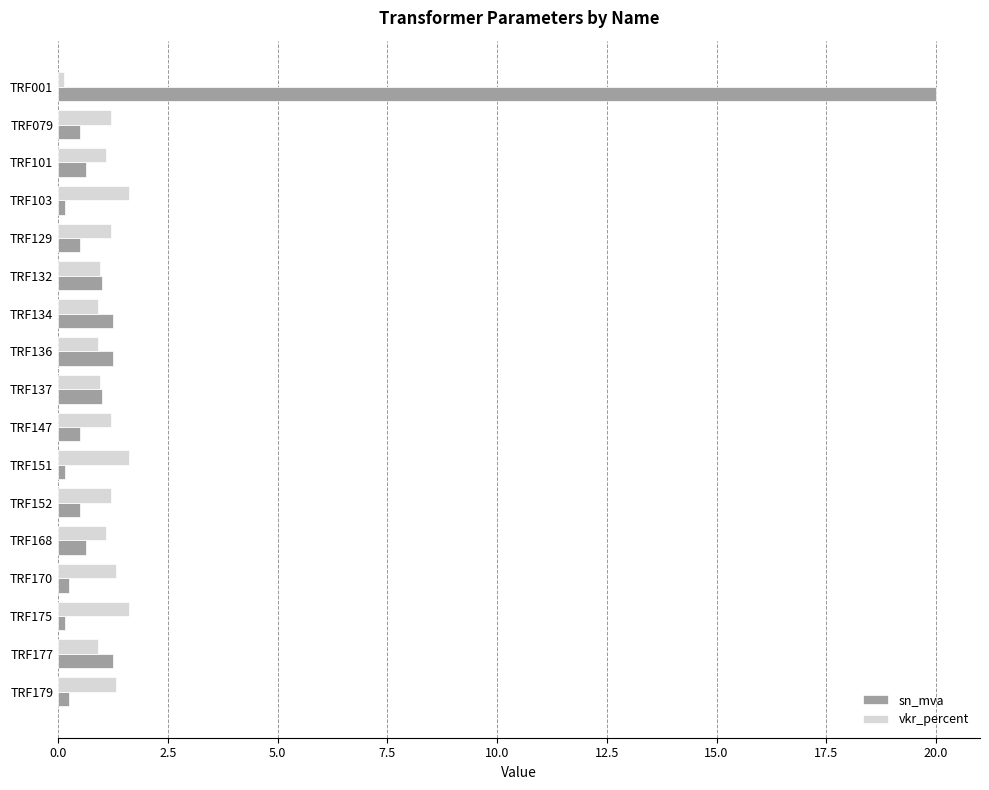

The vkr_percent series shows 1.0 at TRF137. True or false?

True